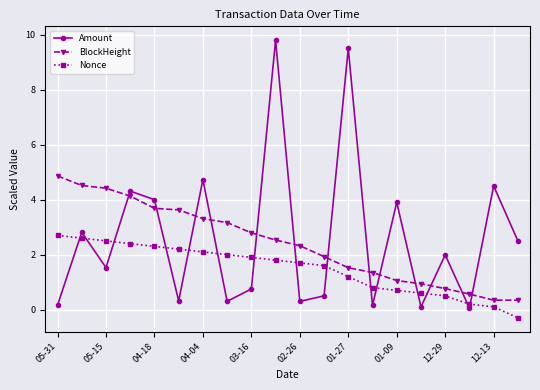

What is the difference between the maximum and minimum values in the BlockHeight series?

4.5